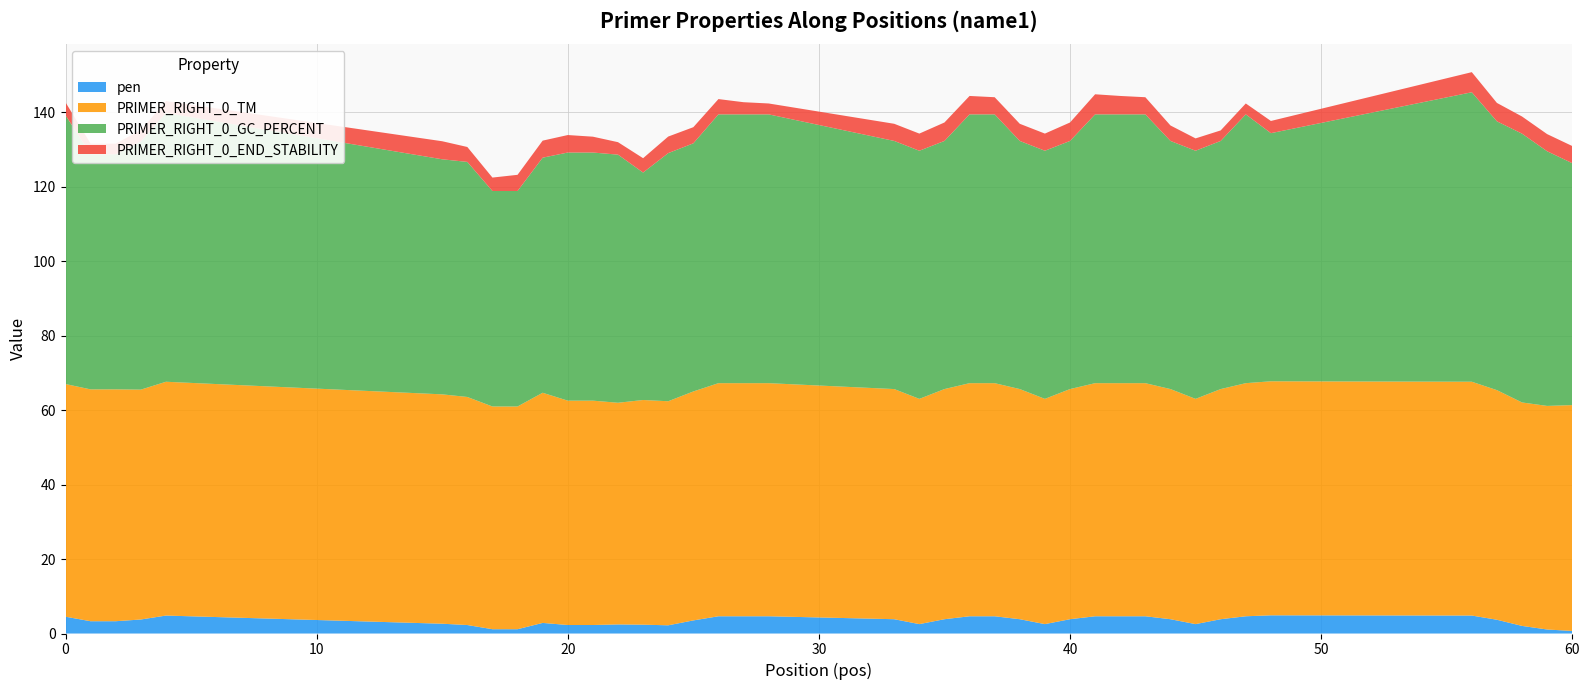

Reading left to right, transcribe all the data shown in this chart.

pen: 4.5	3.3	3.3	3.8	4.8	2.6	2.3	1.2	1.2	2.8	2.3	2.3	2.4	2.4	2.2	3.5	4.6	4.6	4.6	3.8	2.5	3.8	4.6	4.6	3.8	2.5	3.8	4.6	4.6	4.6	3.8	2.5	3.8	4.6	4.9	4.8	3.7	2.0	1.1	0.7
PRIMER_RIGHT_0_TM: 62.5	62.3	62.3	61.8	62.8	61.6	61.3	59.8	59.8	61.8	60.3	60.3	59.6	60.4	60.2	61.5	62.6	62.6	62.6	61.8	60.5	61.8	62.6	62.6	61.8	60.5	61.8	62.6	62.6	62.6	61.8	60.5	61.8	62.6	62.9	62.8	61.7	60.0	60.1	60.7
PRIMER_RIGHT_0_GC_PERCENT: 72.2	63.2	63.2	66.7	72.2	63.2	63.2	57.9	57.9	63.2	66.7	66.7	66.7	61.1	66.7	66.7	72.2	72.2	72.2	66.7	66.7	66.7	72.2	72.2	66.7	66.7	66.7	72.2	72.2	72.2	66.7	66.7	66.7	72.2	66.7	77.8	72.2	72.2	68.4	65.0
PRIMER_RIGHT_0_END_STABILITY: 3.5	2.9	2.9	3.1	3.2	4.8	4.0	3.6	4.3	4.6	4.7	4.3	3.4	3.9	4.5	4.3	4.1	3.3	2.9	4.6	4.6	5.0	5.0	4.6	4.6	4.6	5.0	5.4	5.0	4.6	4.2	3.3	2.8	2.9	3.3	5.4	5.0	4.6	4.6	4.6